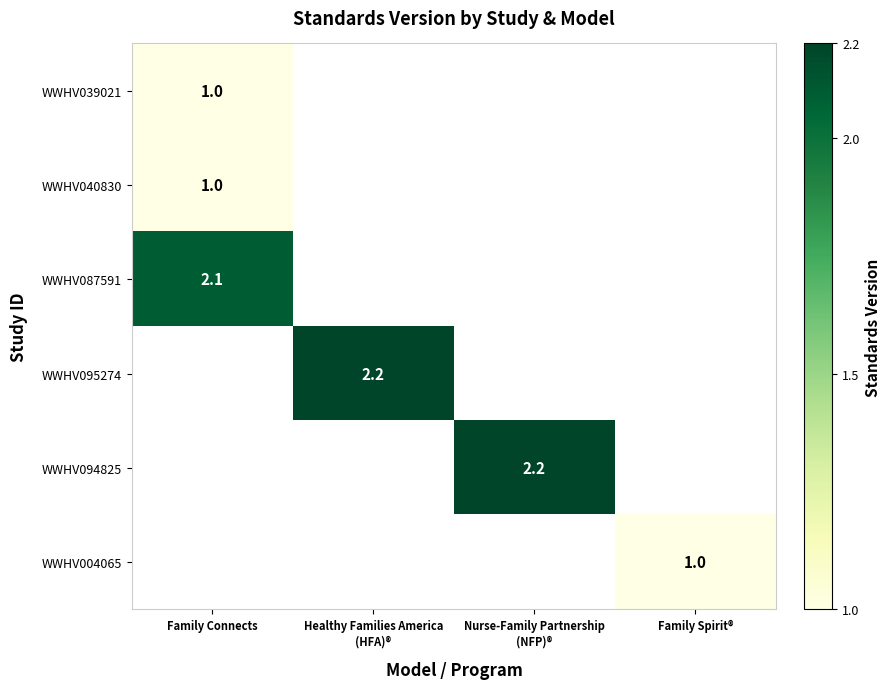

The WWHV004065 series shows 1.0 at Family Spirit®. True or false?

True